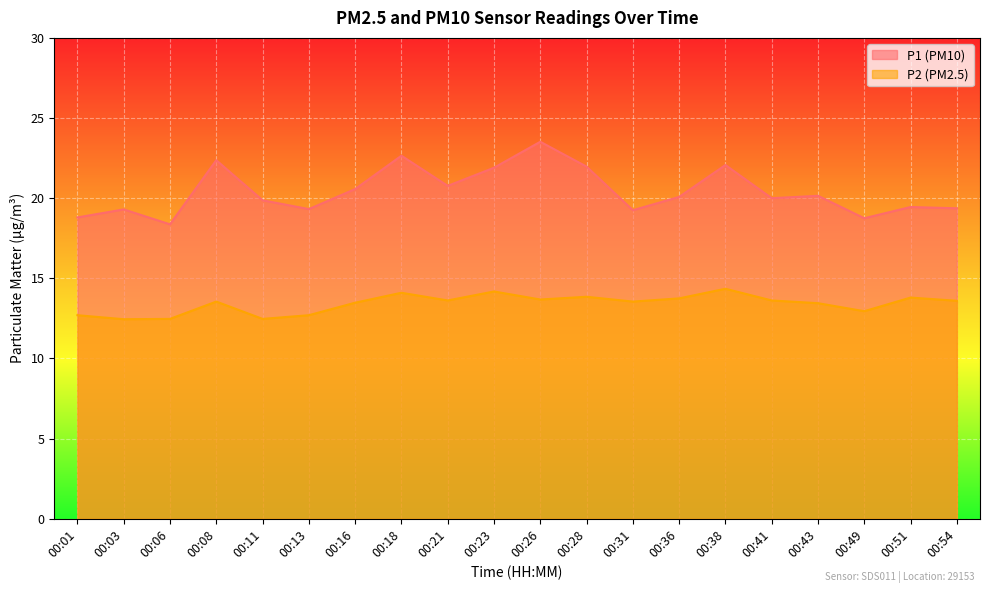

True or false: P1 and P2 cross at least once.

False